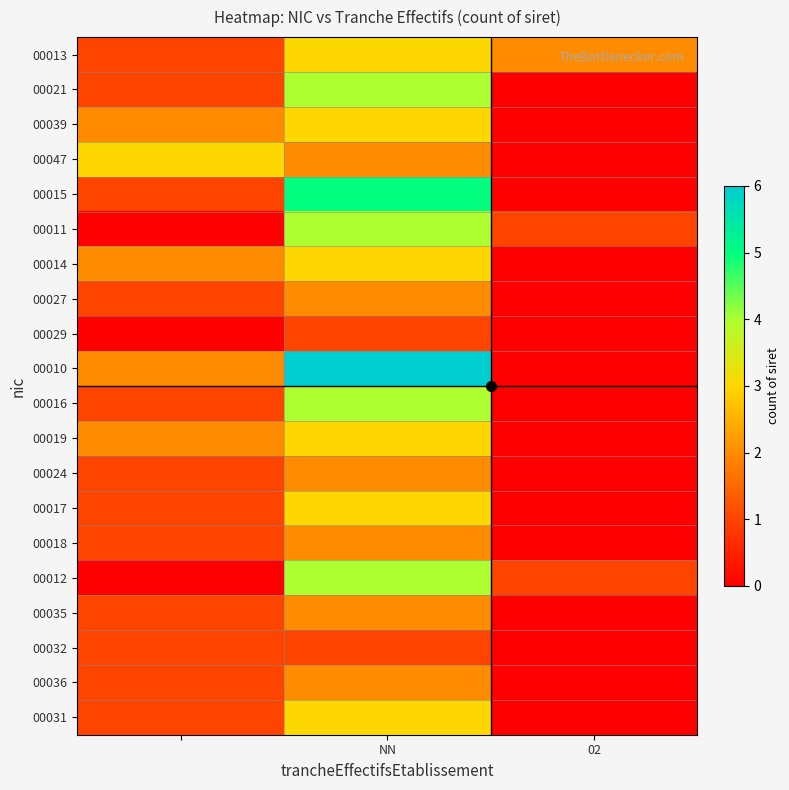

Reading left to right, what are all the values shown in this chart?

00013: 1	3	2
00021: 1	4	0
00039: 2	3	0
00047: 3	2	0
00015: 1	5	0
00011: 0	4	1
00014: 2	3	0
00027: 1	2	0
00029: 0	1	0
00010: 2	6	0
00016: 1	4	0
00019: 2	3	0
00024: 1	2	0
00017: 1	3	0
00018: 1	2	0
00012: 0	4	1
00035: 1	2	0
00032: 1	1	0
00036: 1	2	0
00031: 1	3	0